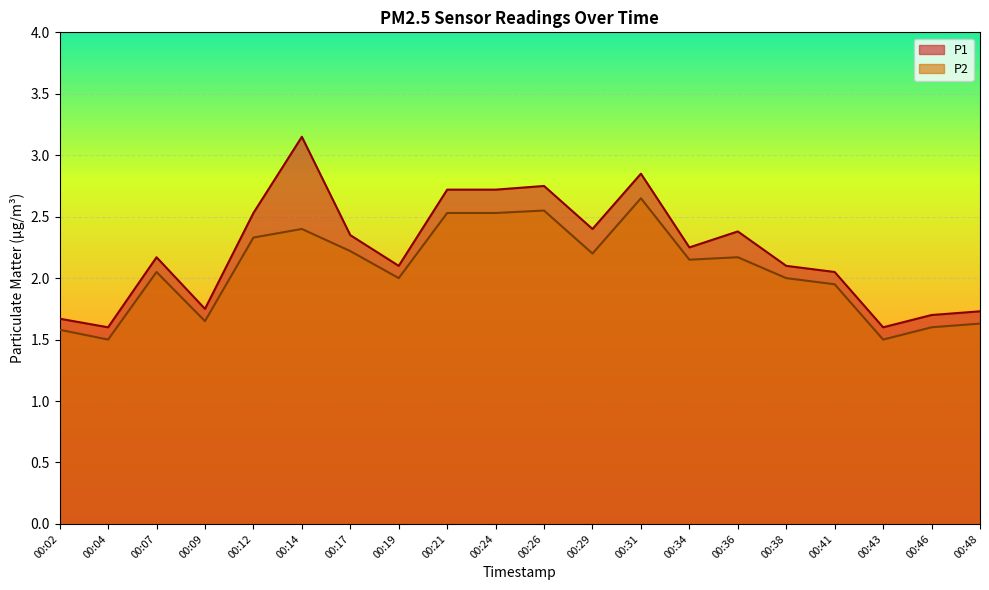

At which category does the chart reach its minimum across all series?

00:04